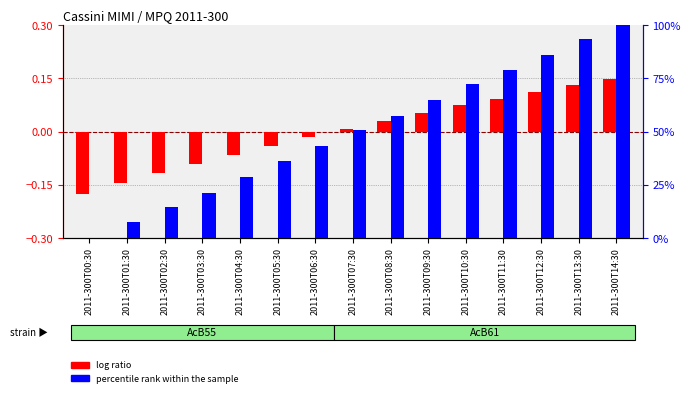

Rank the series by their average value, from lowest to highest.

log ratio, percentile rank within the sample